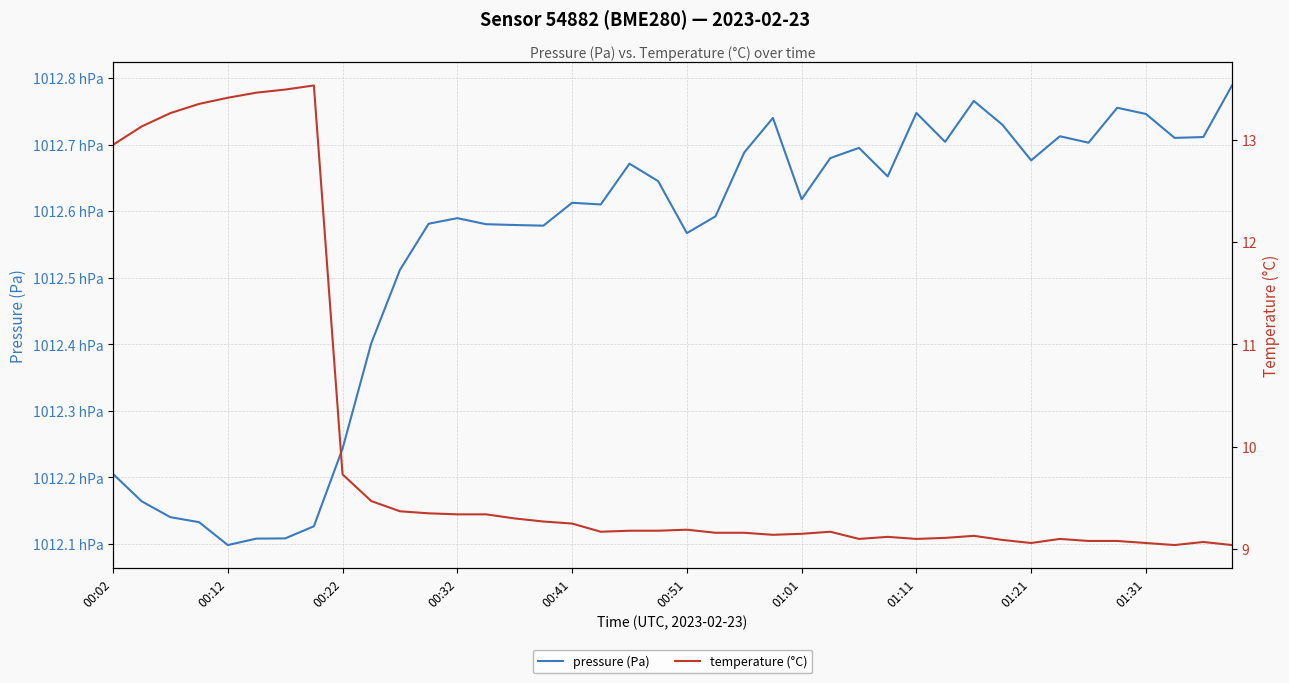

At how many categories does at least one series exceed 39245?

40